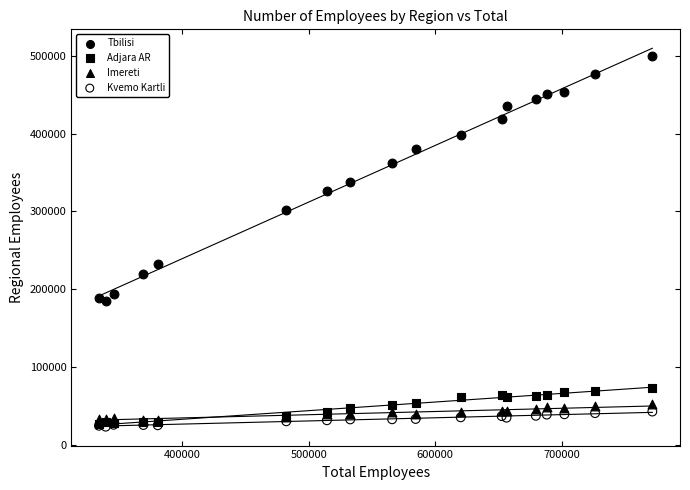

Across all series, what Y value is closest to 261933?

232666